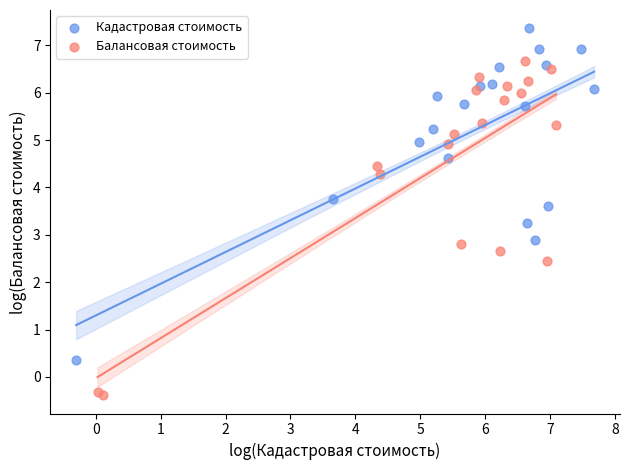

Which series contains the highest Y value?

Кадастровая стоимость